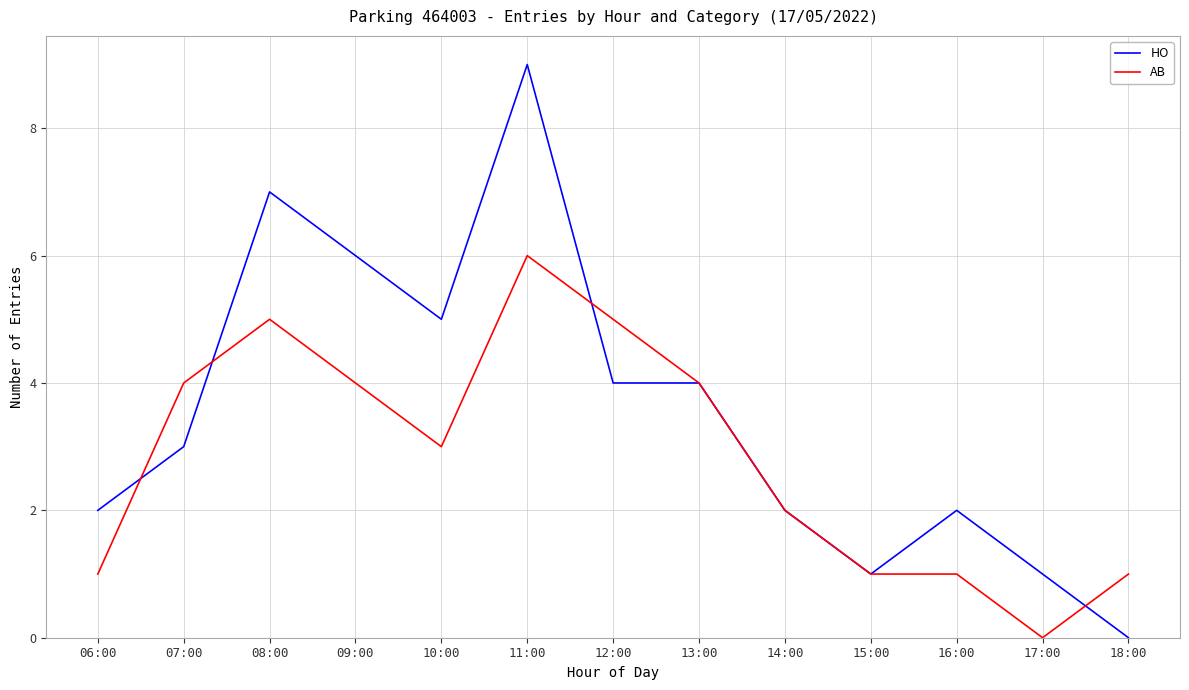

Is it true that HO equals 5 at 10:00?

True